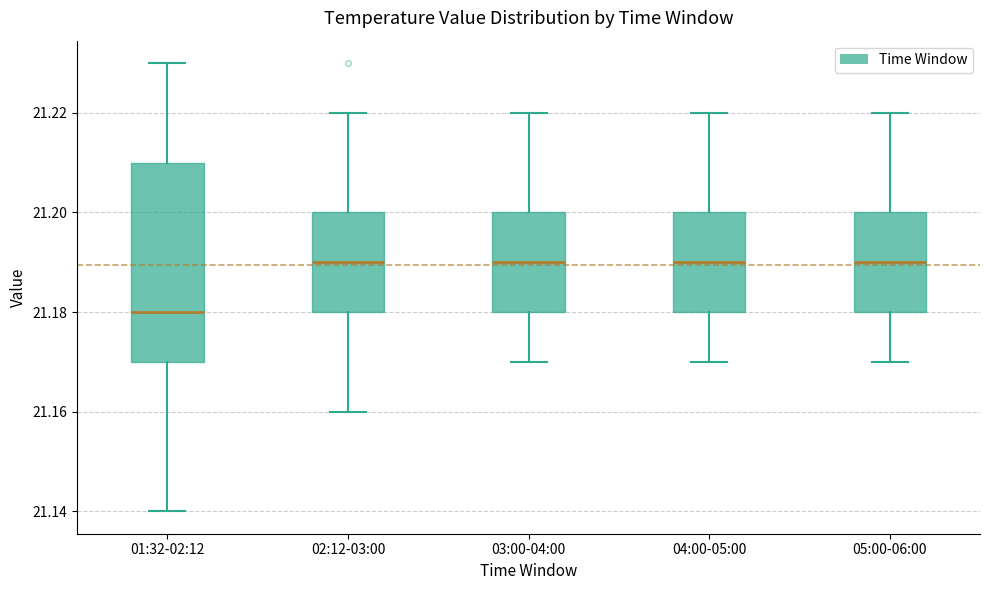

Which box is the tallest, from its lower edge to its upper edge?

01:32-02:12